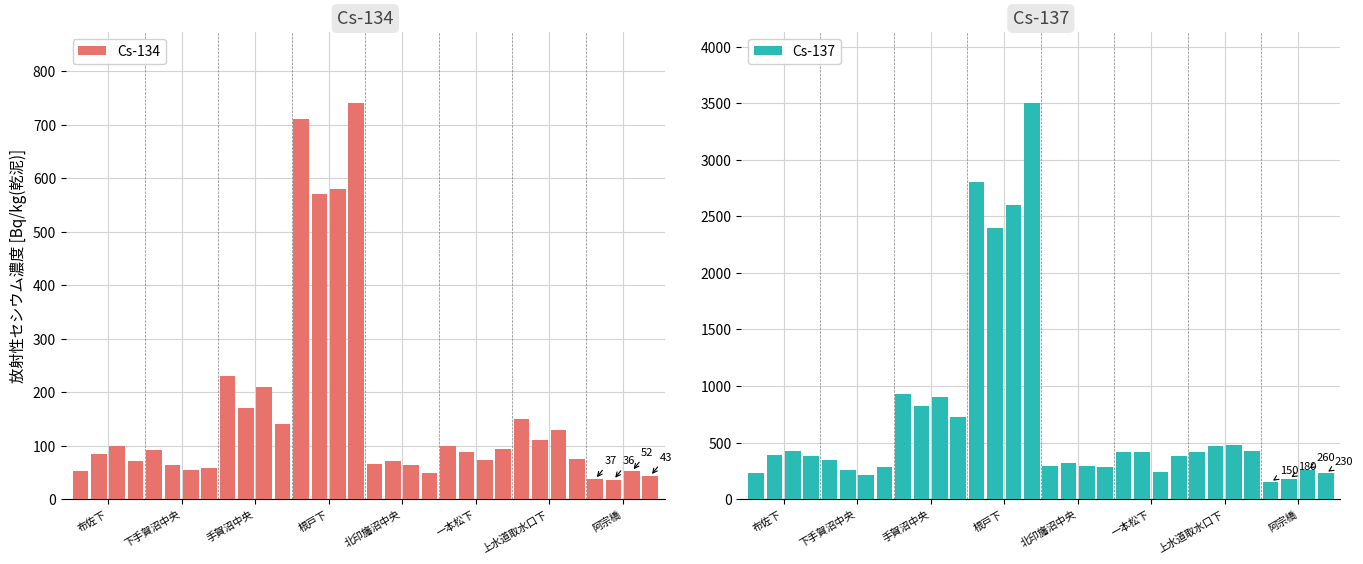

Is the value of Cs-137 at 16 greater than the value of Cs-134 at 16?

Yes